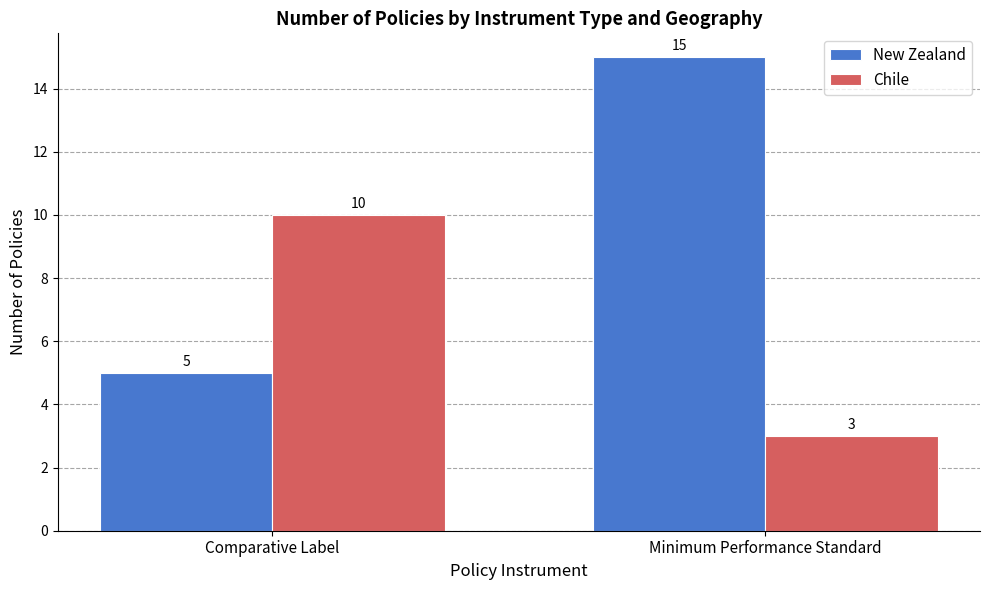

The New Zealand series shows 15 at Minimum Performance Standard. True or false?

True